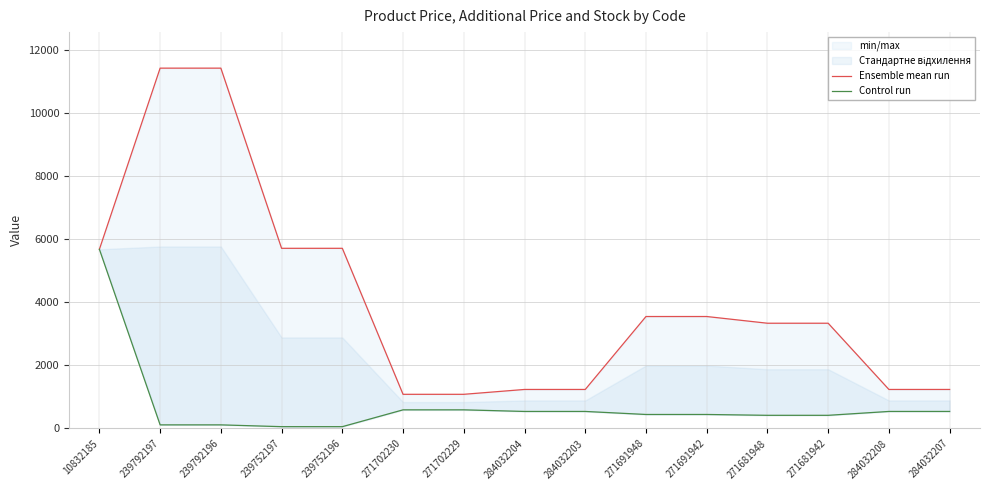

Reading right to left, transcribe all the data shown in this chart.

Ensemble mean run: 284032207=1235.4	284032208=1235.4	271681942=3332.5	271681948=3332.5	271691942=3545.0	271691948=3545.0	284032203=1235.4	284032204=1235.4	271702229=1081.7	271702230=1081.7	239752196=5705.0	239752197=5705.0	239792196=11410.0	239792197=11410.0	10832185=5673.8
Control run: 284032207=539.0	284032208=539.0	271681942=416.6	271681948=416.6	271691942=443.1	271691948=443.1	284032203=539.0	284032204=539.0	271702229=589.9	271702230=589.9	239752196=57.0	239752197=57.0	239792196=114.1	239792197=114.1	10832185=5673.8